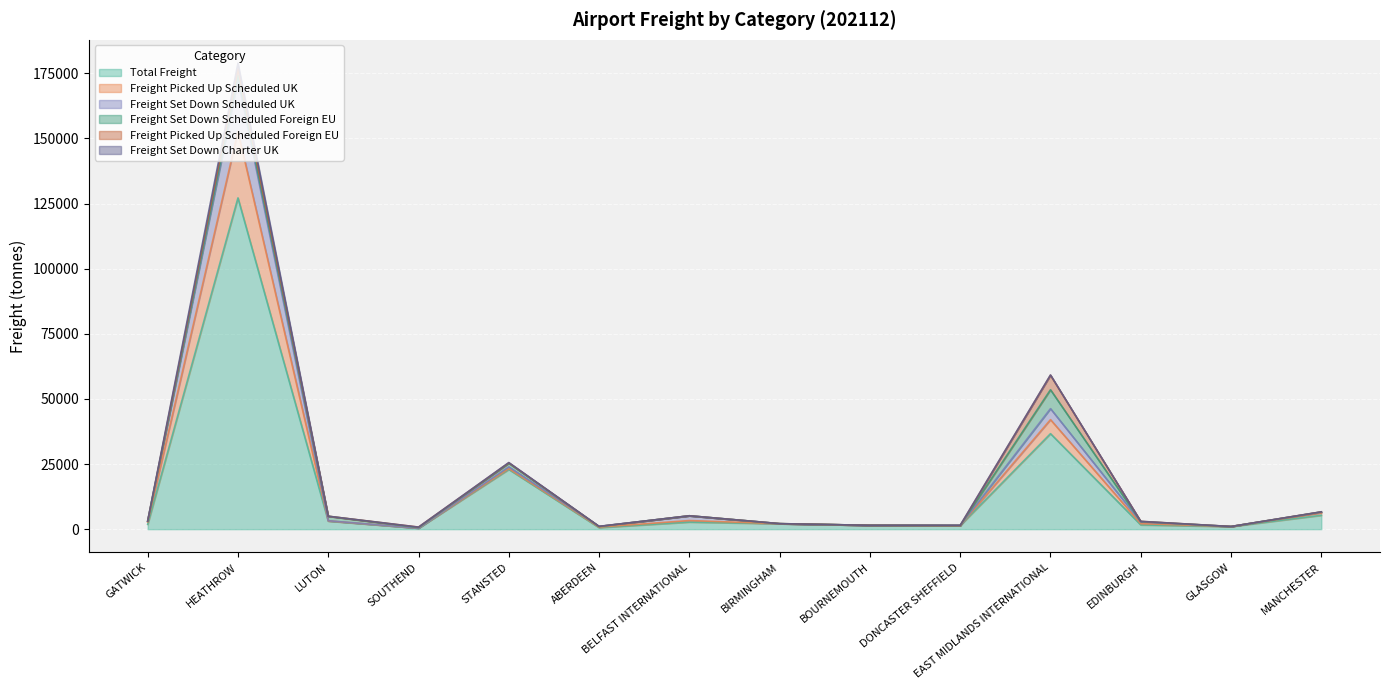

At which label does Total Freight reach its peak?

HEATHROW